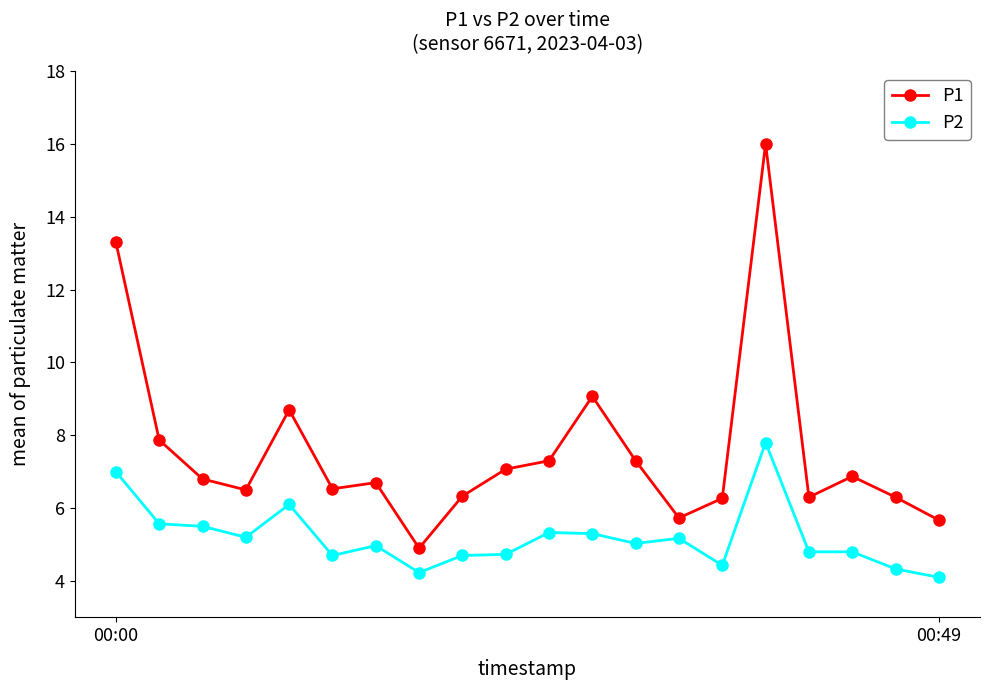

What are all the series names shown in the legend?

P1, P2